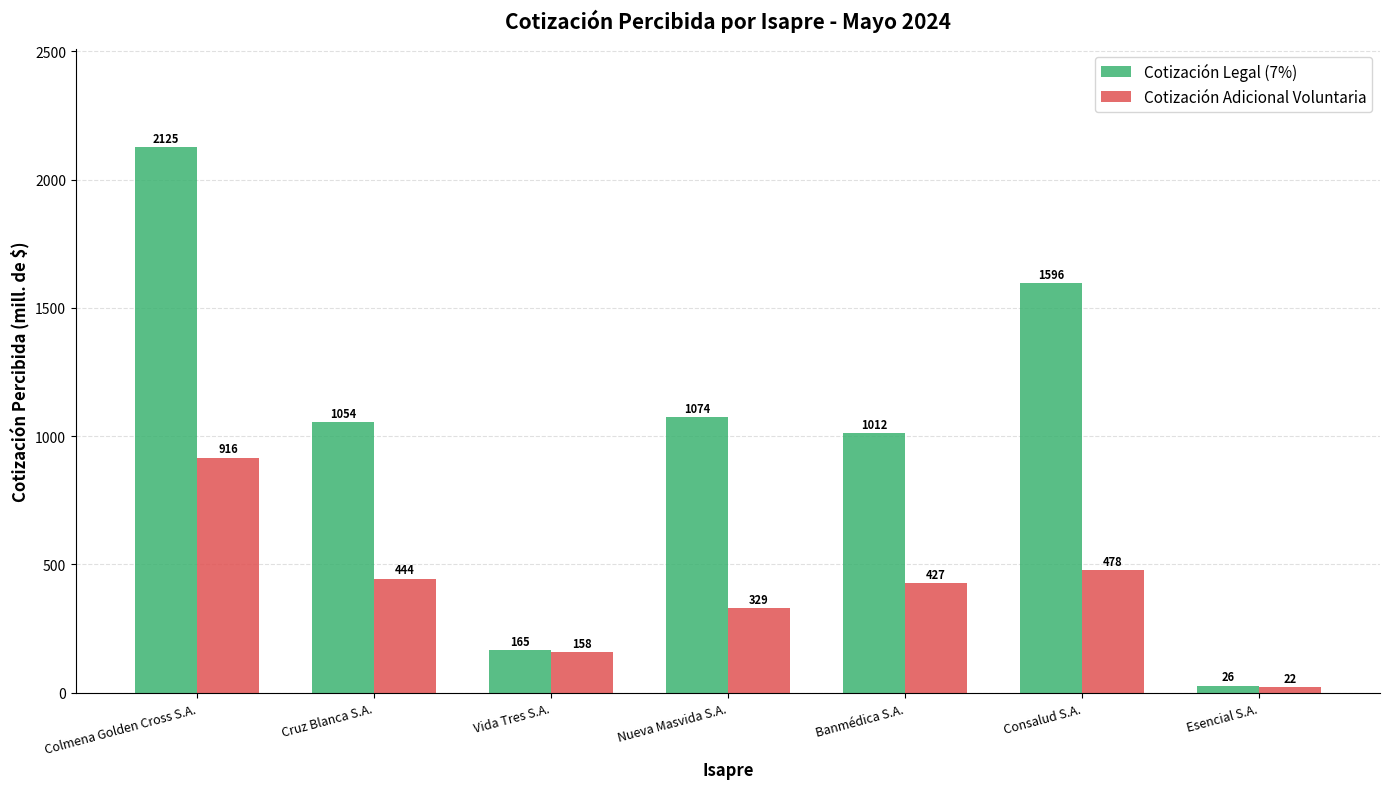

At which label does Cotización Adicional Voluntaria first exceed 427?

Colmena Golden Cross S.A.